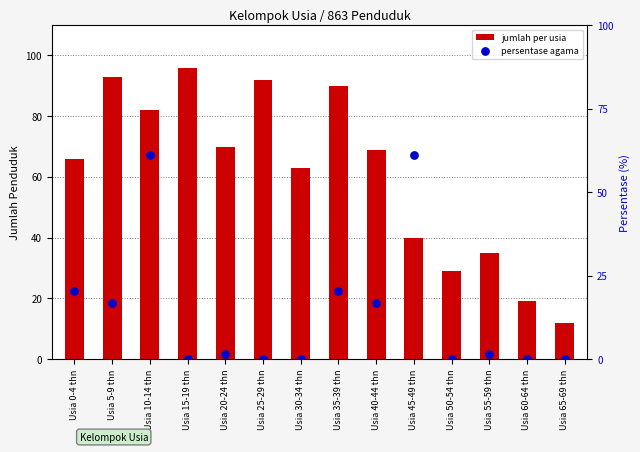

At which category is the sum across all series the highest?

Usia 10-14 thn